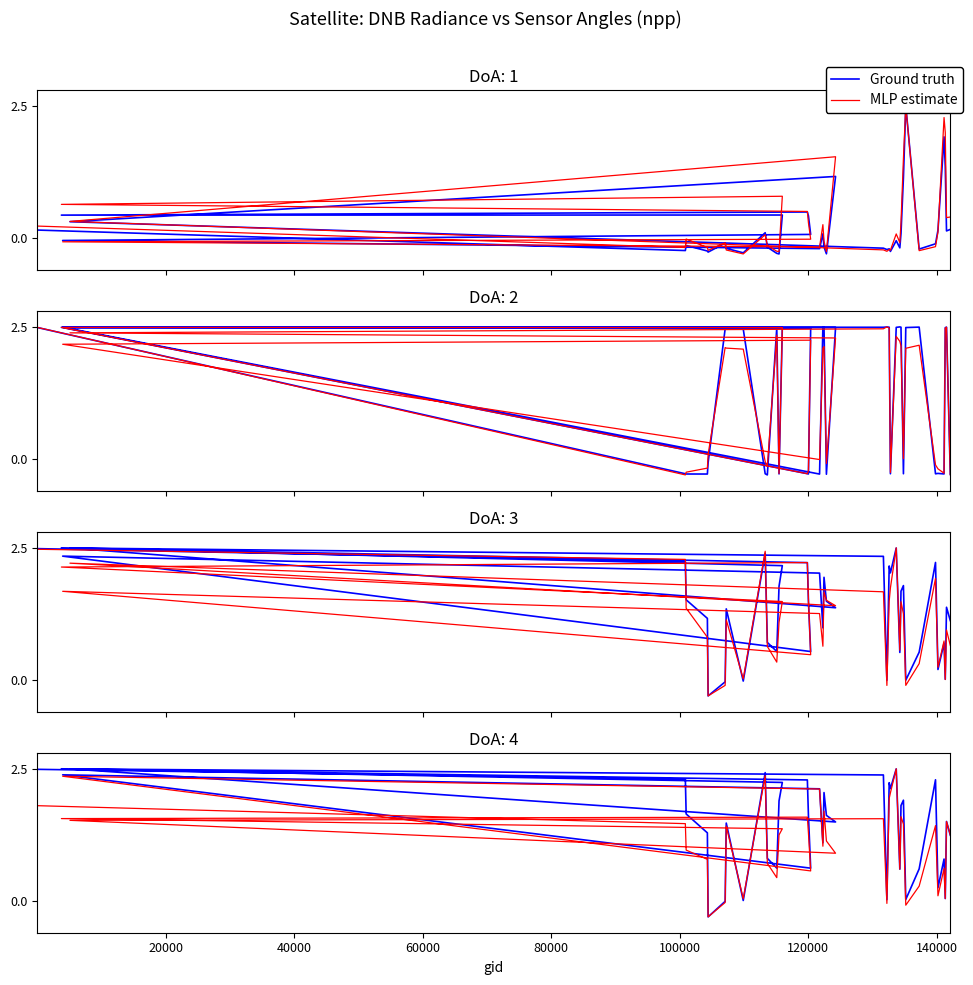

What is the sum of all Ground truth values?

57.5